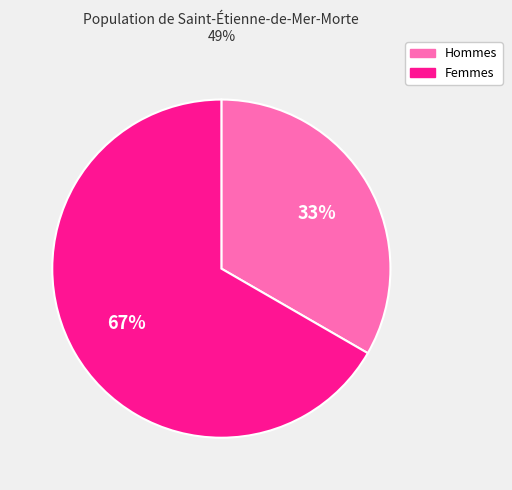

Is there any slice that represents more than half of the pie?

Yes